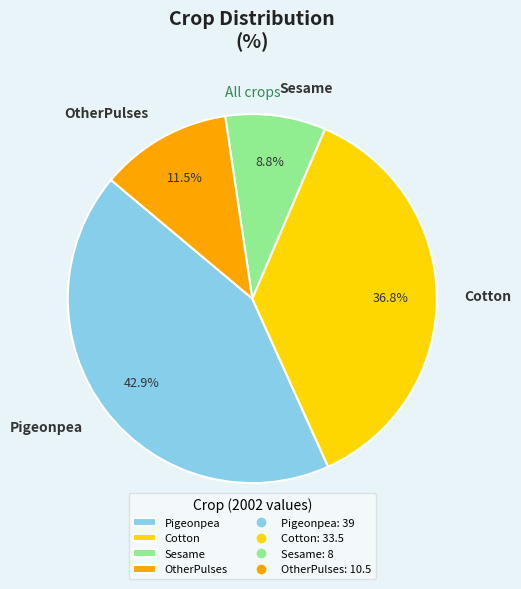

Rank the categories by value from lowest to highest.

Sesame, OtherPulses, Cotton, Pigeonpea